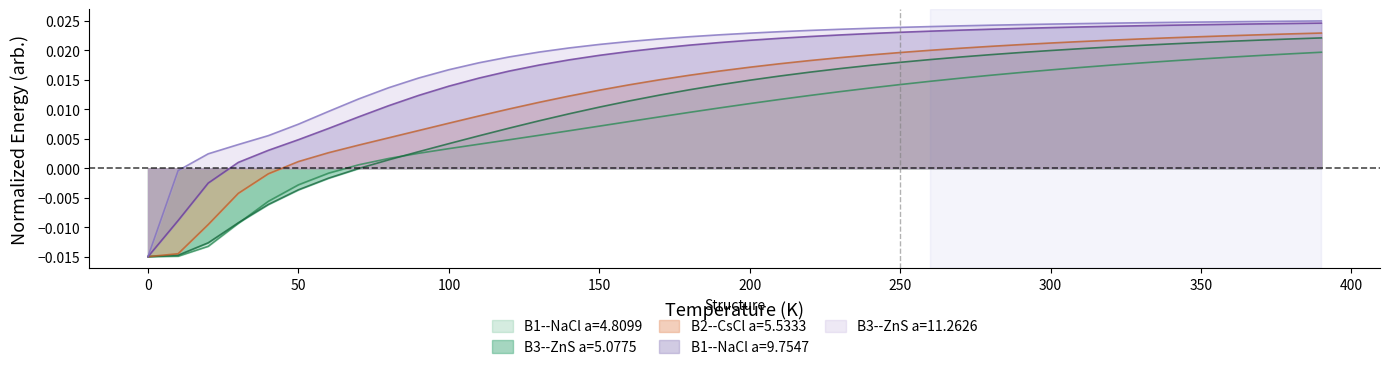

Which series has the largest range (max minus min)?

B3--ZnS a=11.2626